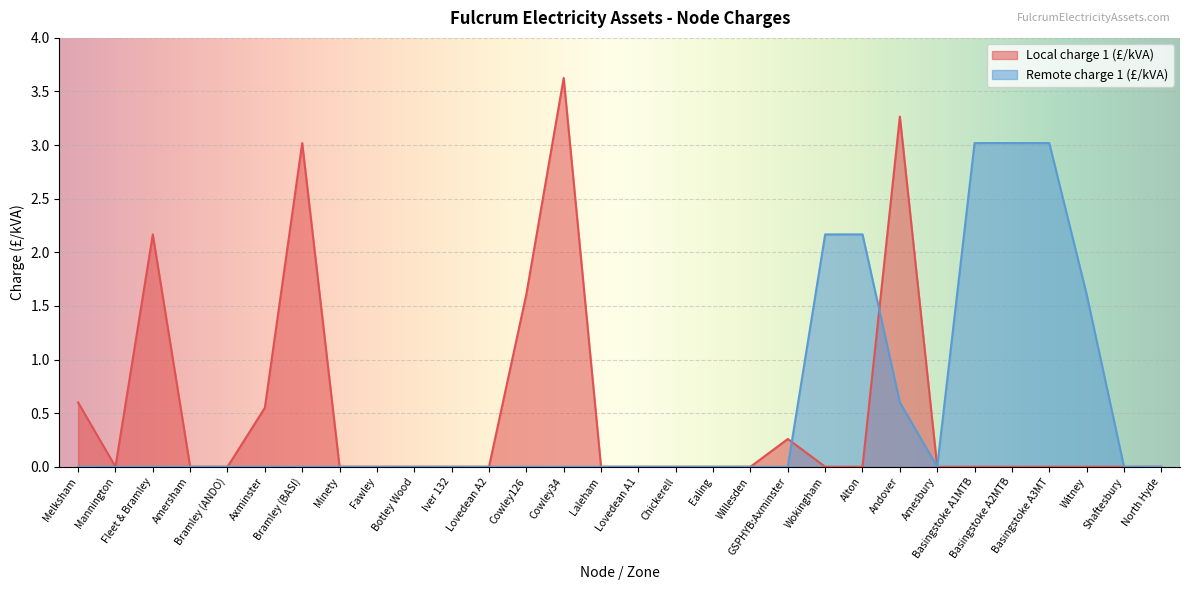

Rank the series at Bramley (ANDO) from highest to lowest value.

Local charge 1 (£/kVA), Remote charge 1 (£/kVA)